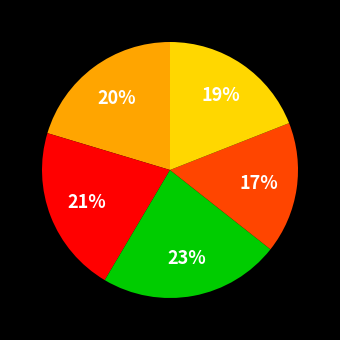

To the nearest percent, what is the difference between the largest and smallest slice percentages?

6%